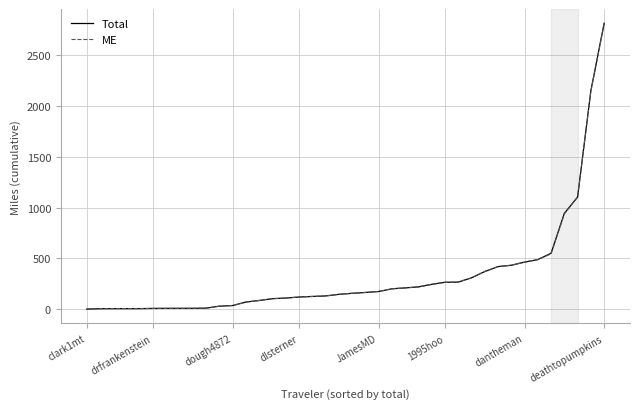

Which series has the largest range (max minus min)?

Total